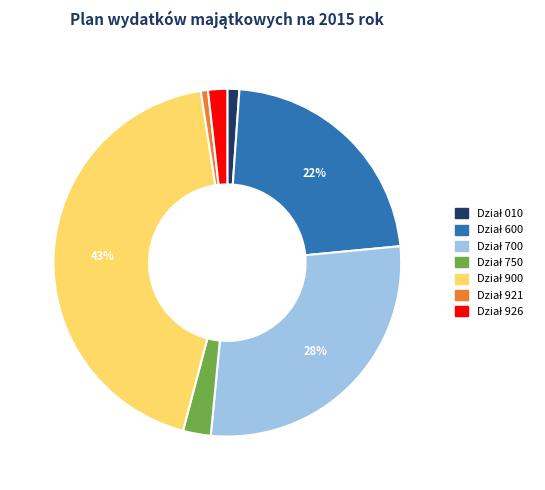

To the nearest percent, what is the average slice percentage?

14%